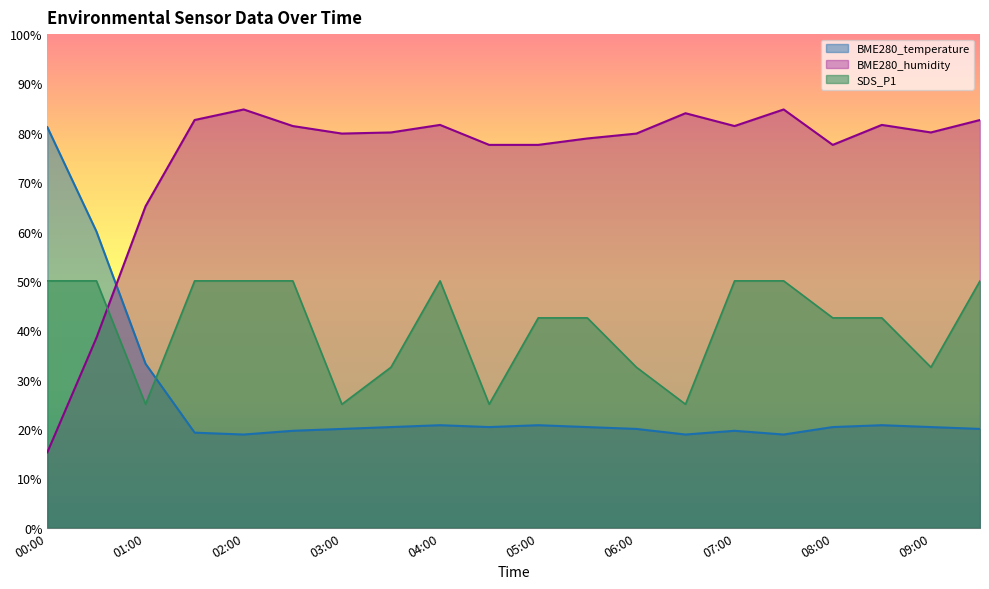

At which category does the chart reach its minimum across all series?

00:00